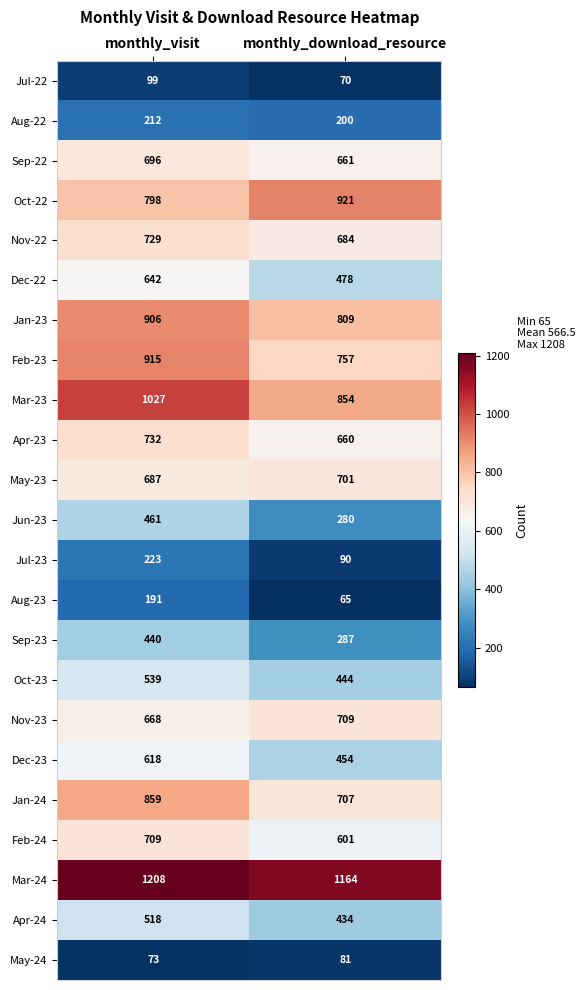

What is the total value across all series at monthly_download_resource?

12111